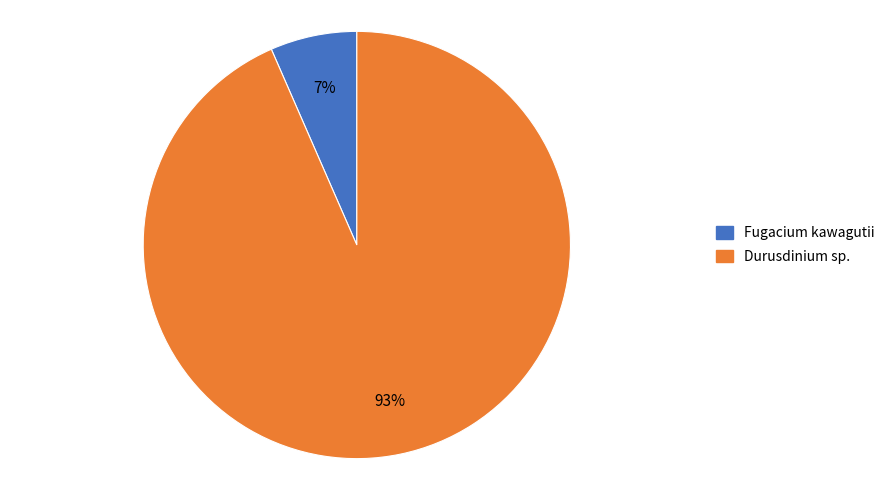

Which category has the smallest portion of the pie?

Fugacium kawagutii